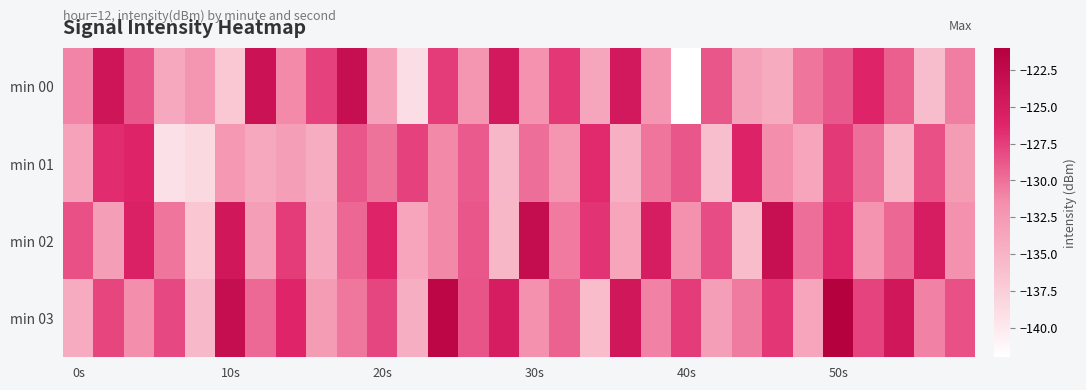

Reading left to right, list all the values displayed in this chart.

min 00: -131.1	-124.1	-128.8	-134.0	-132.2	-137.0	-123.7	-131.3	-127.7	-123.1	-133.3	-139.0	-127.5	-132.2	-124.6	-131.8	-127.2	-133.8	-124.7	-132.2	-142.2	-128.8	-133.3	-134.2	-130.2	-128.8	-126.1	-129.2	-135.9	-130.7
min 01: -133.3	-126.6	-126.1	-139.2	-138.5	-132.5	-133.9	-133.0	-134.3	-128.8	-130.1	-127.7	-131.2	-128.9	-135.4	-129.9	-132.1	-126.5	-134.7	-130.2	-128.8	-136.0	-126.0	-131.5	-133.7	-127.2	-129.9	-135.1	-128.5	-132.8
min 02: -128.5	-133.0	-125.7	-130.2	-136.8	-124.3	-132.9	-127.5	-134.0	-129.6	-126.1	-133.7	-131.2	-128.8	-135.3	-122.9	-130.5	-127.0	-133.6	-125.1	-131.7	-128.2	-135.8	-123.3	-129.9	-126.5	-132.0	-129.6	-125.1	-131.7
min 03: -134.2	-127.9	-131.5	-128.0	-135.6	-123.1	-129.7	-126.2	-132.8	-130.3	-127.9	-134.5	-122.0	-128.6	-125.1	-131.7	-129.2	-135.8	-124.3	-130.9	-127.5	-133.0	-130.6	-127.1	-133.7	-121.2	-127.8	-124.3	-130.9	-128.5